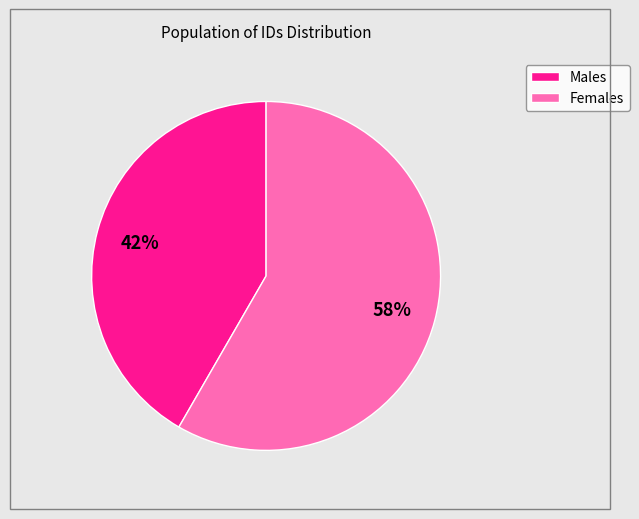

How many segments does this pie chart have?

2